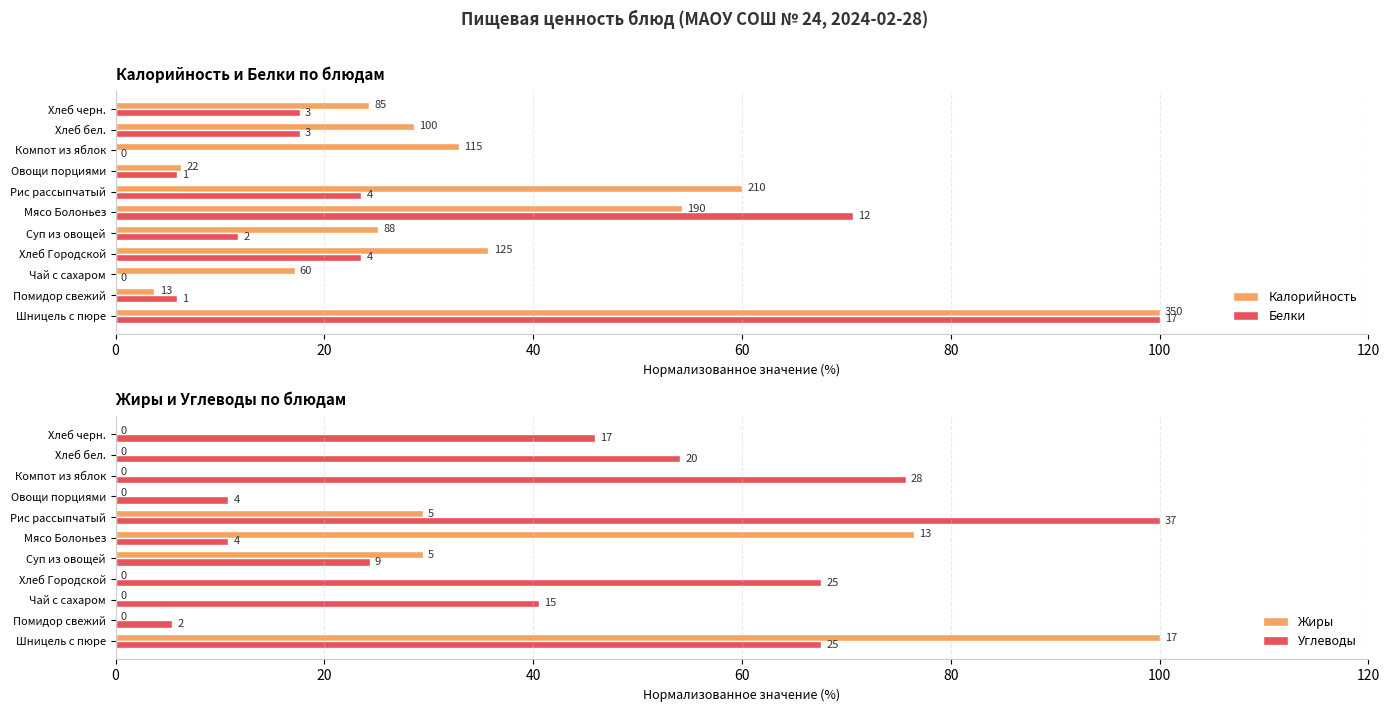

Which series changed the most between Шницель с пюре and Овощи порциями?

Жиры